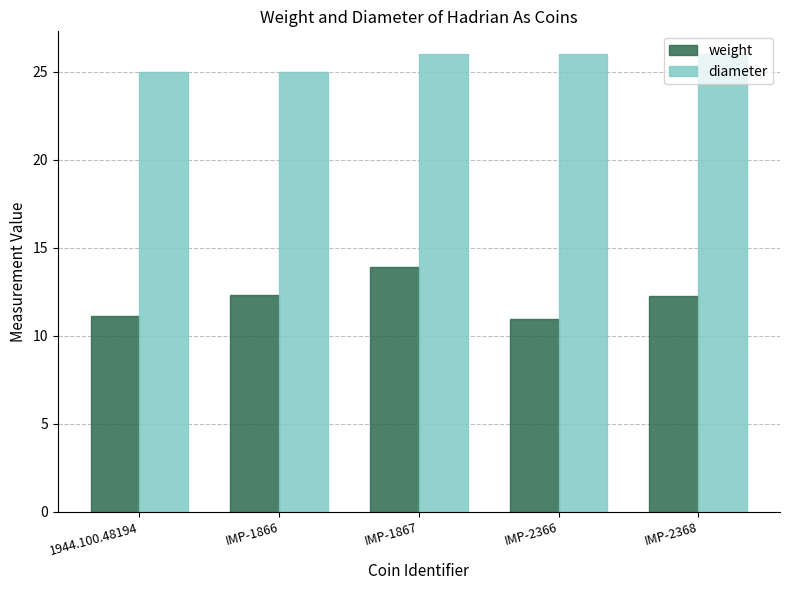

What is the value of the weight bar at the 1st from the left?

11.1